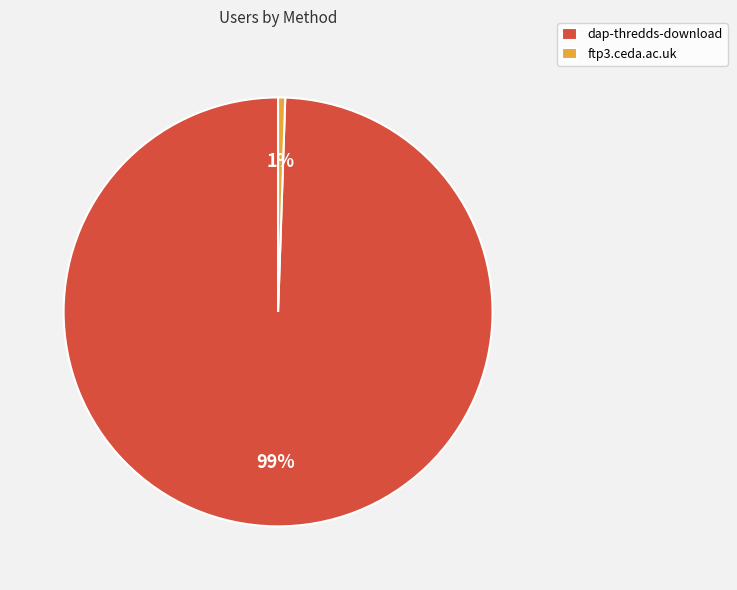

Is the sum of dap-thredds-download and ftp3.ceda.ac.uk greater than half?

Yes